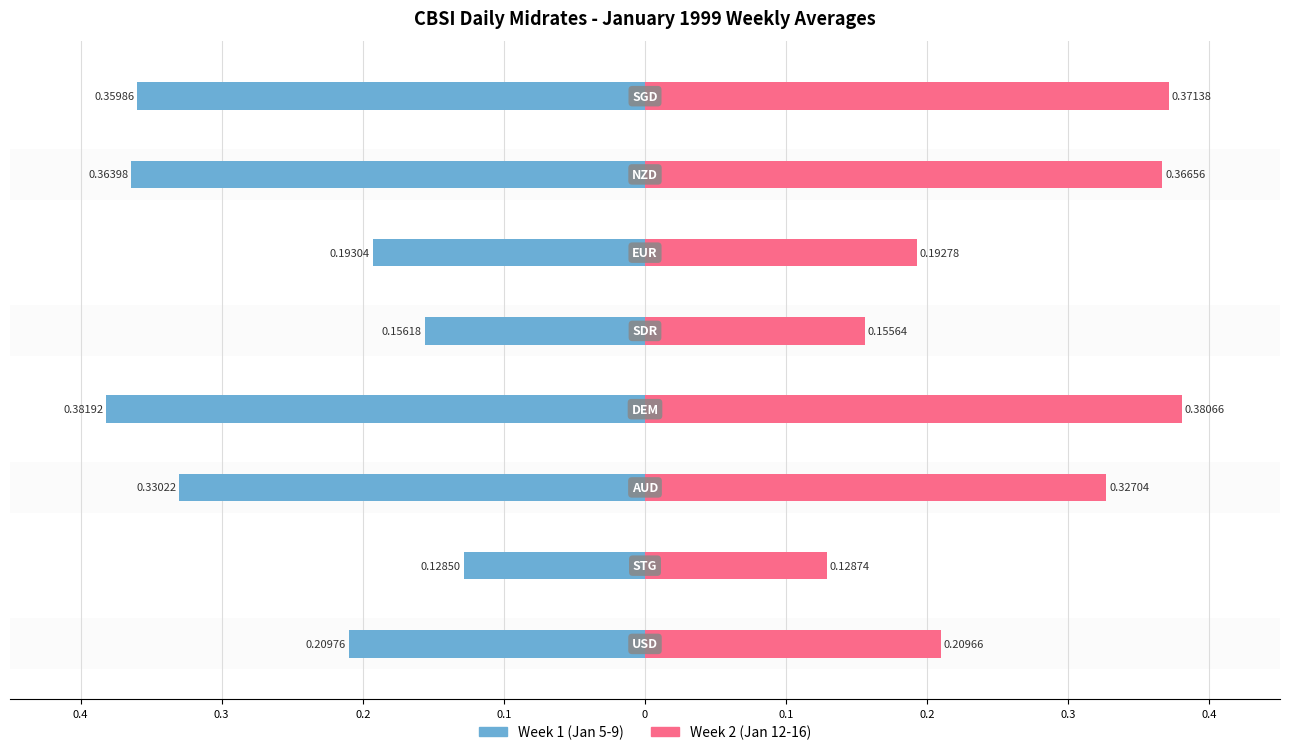

What are all the series names shown in the legend?

Week 1 (Jan 5-9), Week 2 (Jan 12-16)